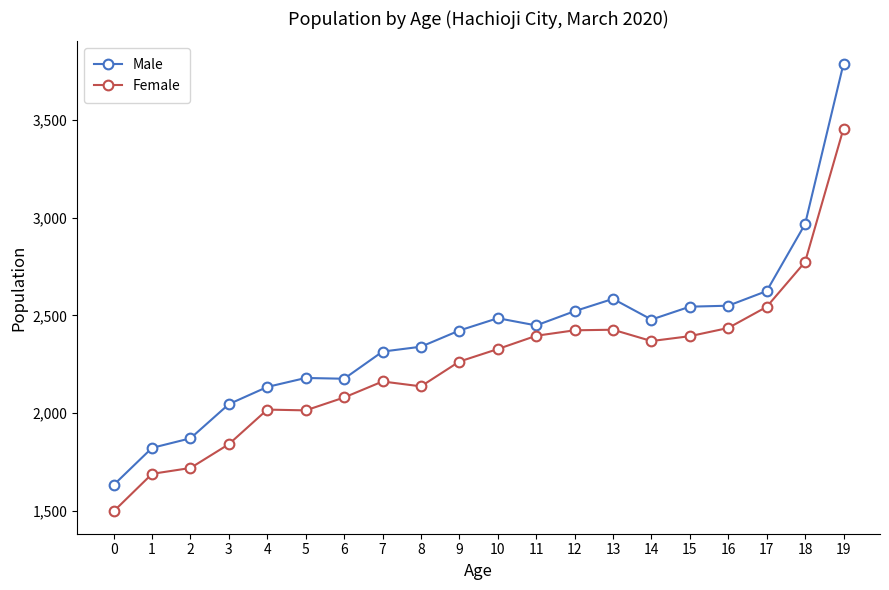

True or false: Female and Male intersect in this chart.

False